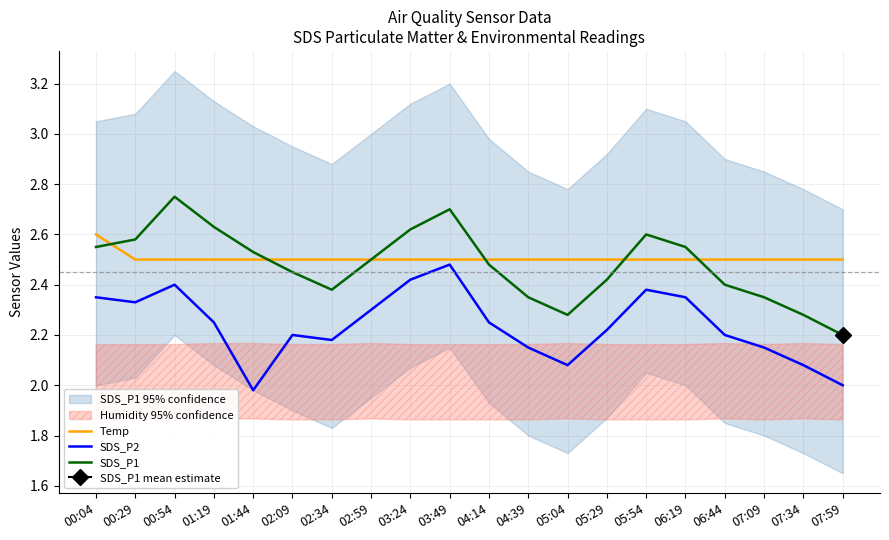

True or false: SDS_P2 and SDS_P1 cross at least once.

False